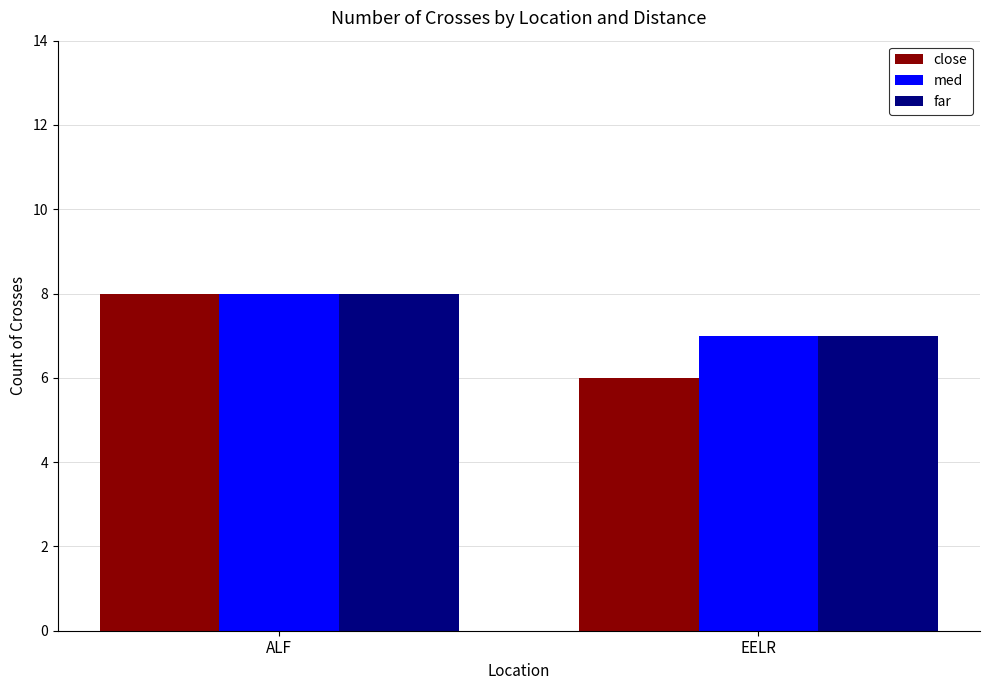

What position from the left is ALF?

1